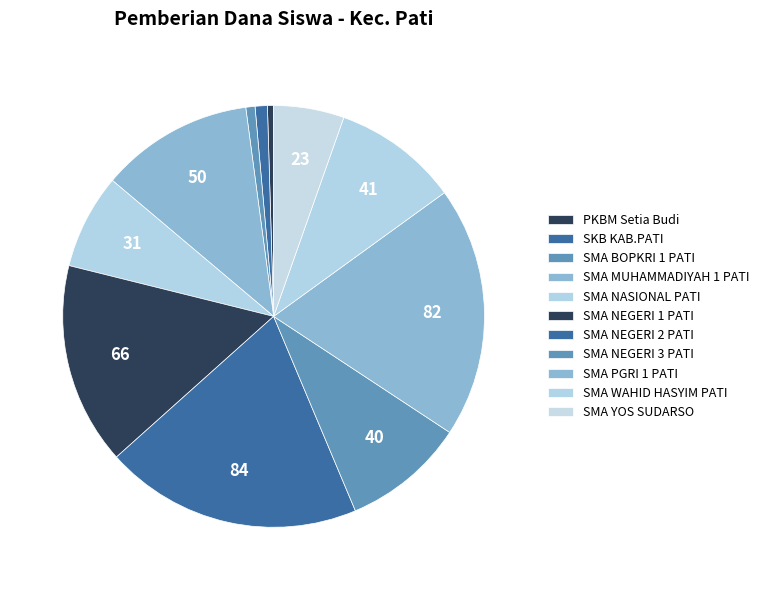

How many segments does this pie chart have?

11